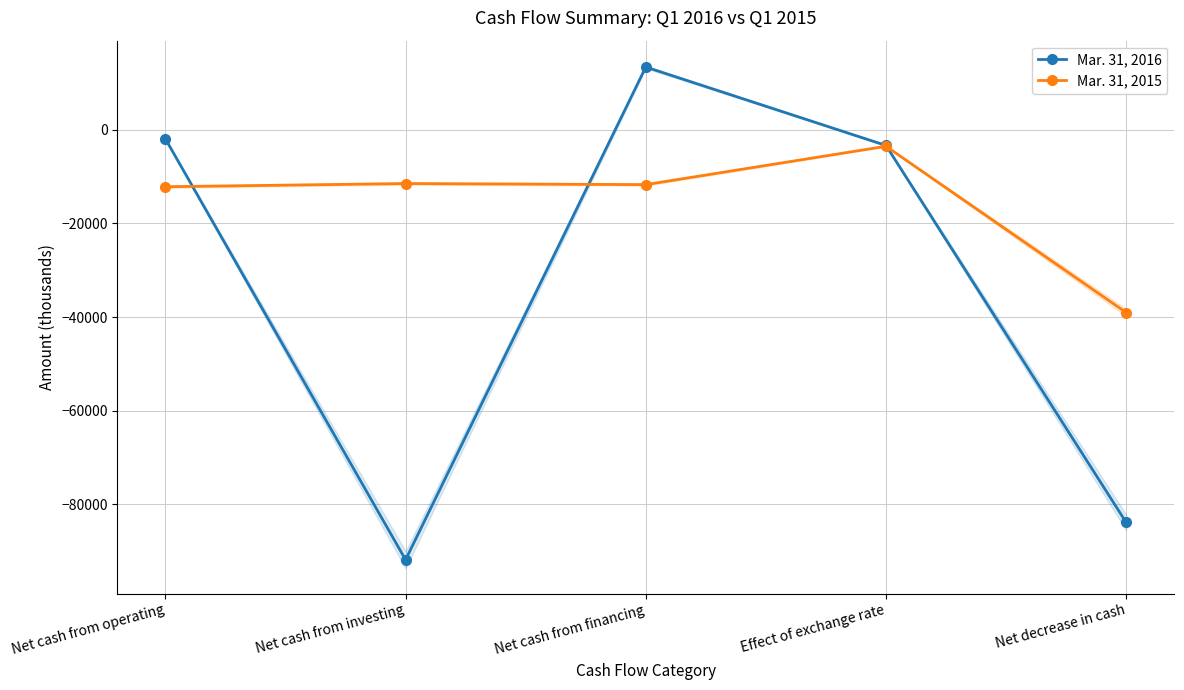

Reading left to right, extract all data points from this chart.

Mar. 31, 2016: Net cash from operating=-1982	Net cash from investing=-91799	Net cash from financing=13338	Effect of exchange rate=-3394	Net decrease in cash=-83837
Mar. 31, 2015: Net cash from operating=-12201	Net cash from investing=-11521	Net cash from financing=-11749	Effect of exchange rate=-3569	Net decrease in cash=-39040